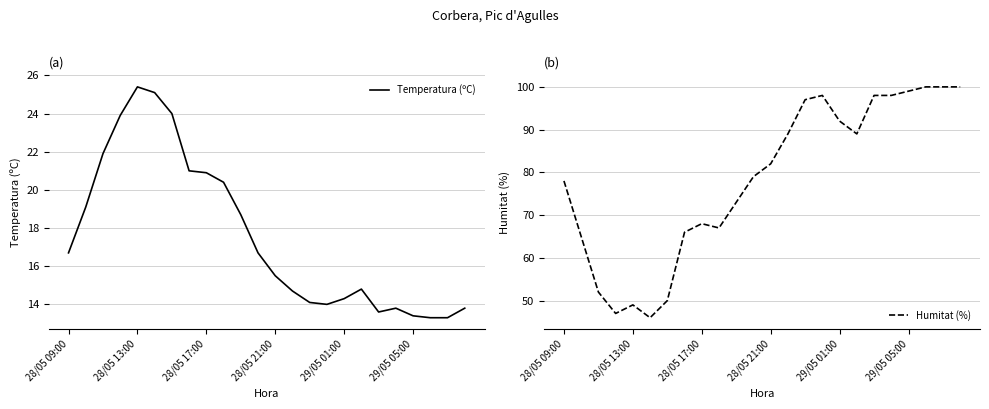

Is the value of Temperatura (ºC) at 9 greater than the value of Humitat (%) at 15?

No